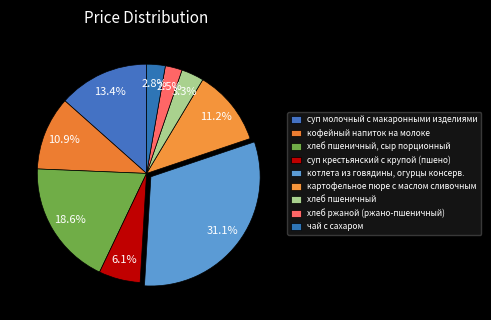

Count the number of slices in the pie.

9